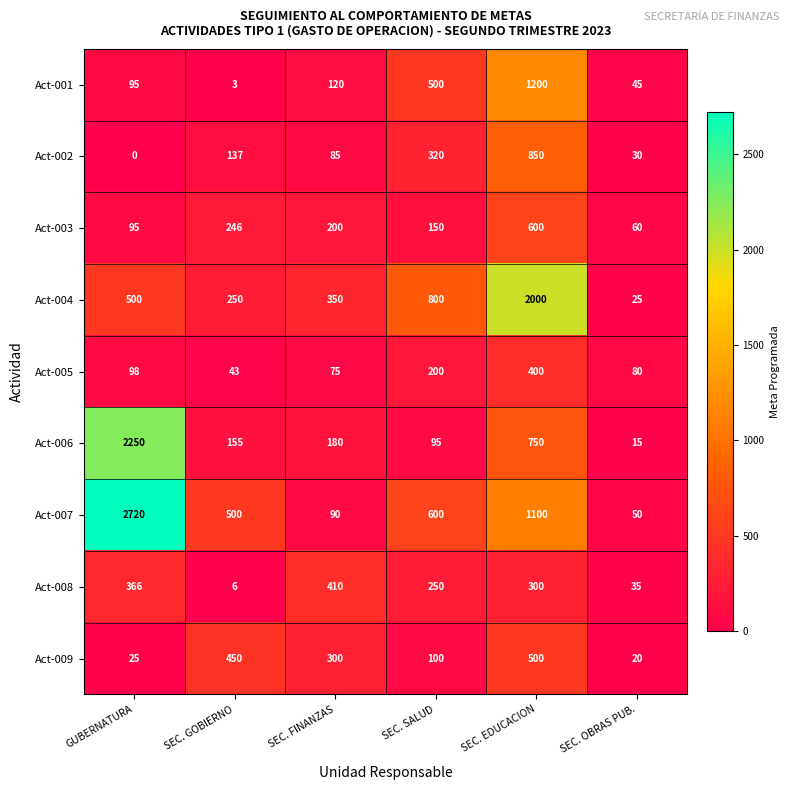

How many data points does each series have?

6